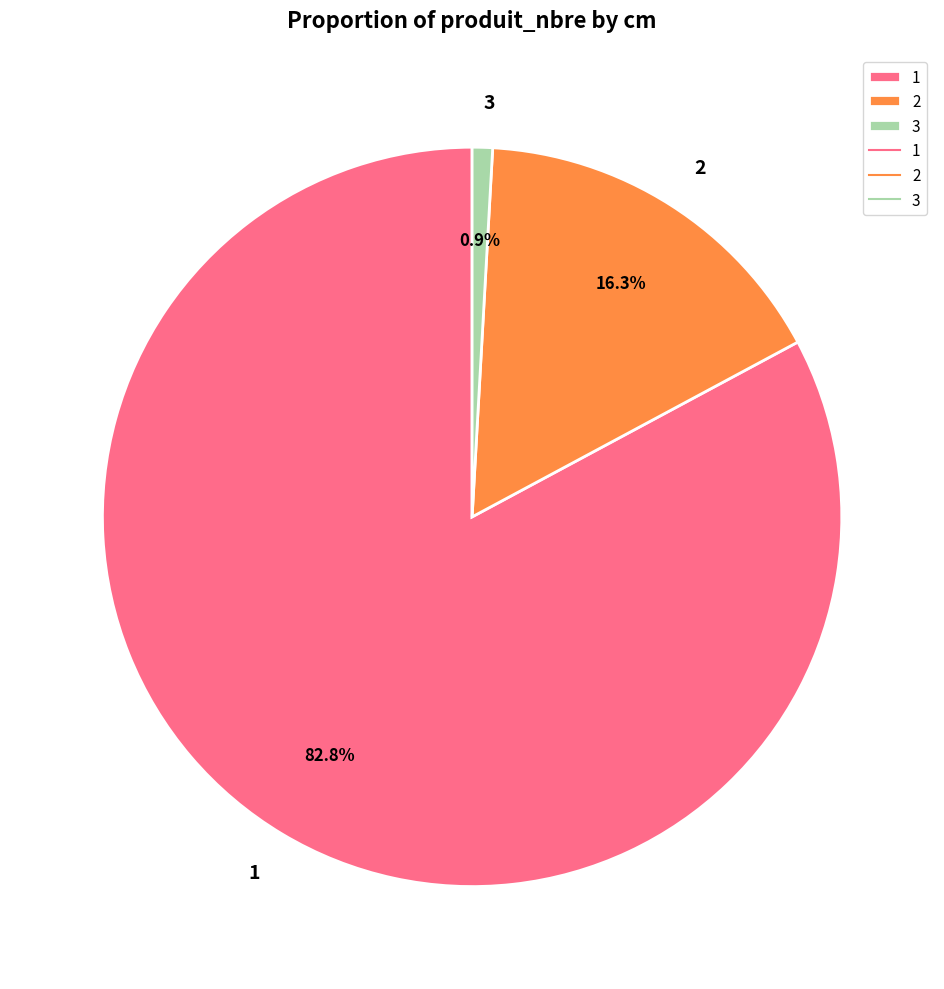

How many slices are in this pie chart?

3